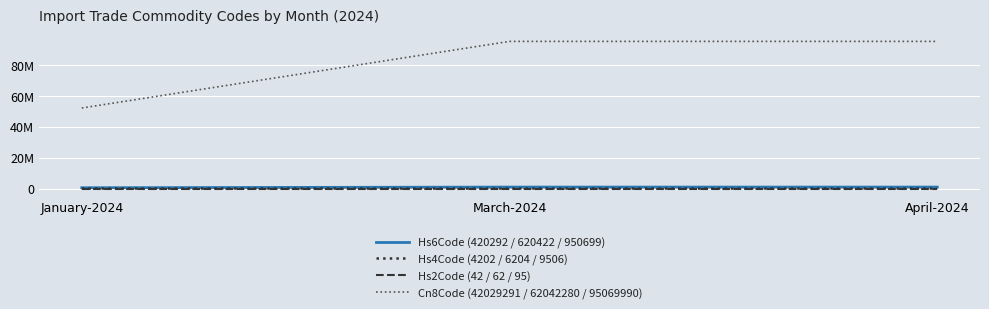

What is the label of the 2nd point from the left?

March-2024